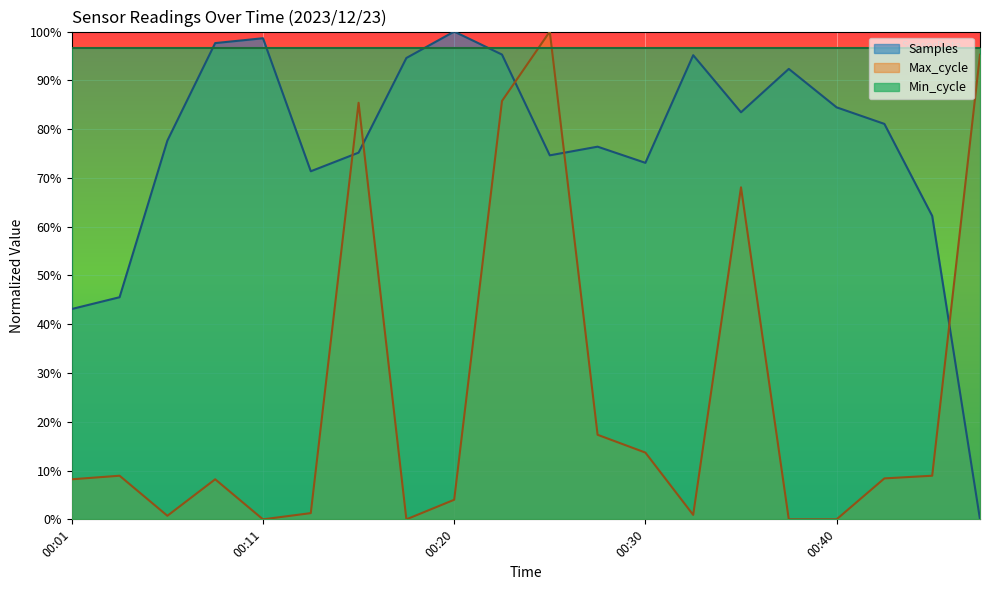

Rank the categories by Samples value from lowest to highest.

00:47, 00:01, 00:04, 00:45, 00:13, 00:30, 00:25, 00:16, 00:28, 00:06, 00:42, 00:35, 00:40, 00:37, 00:18, 00:33, 00:23, 00:08, 00:11, 00:20